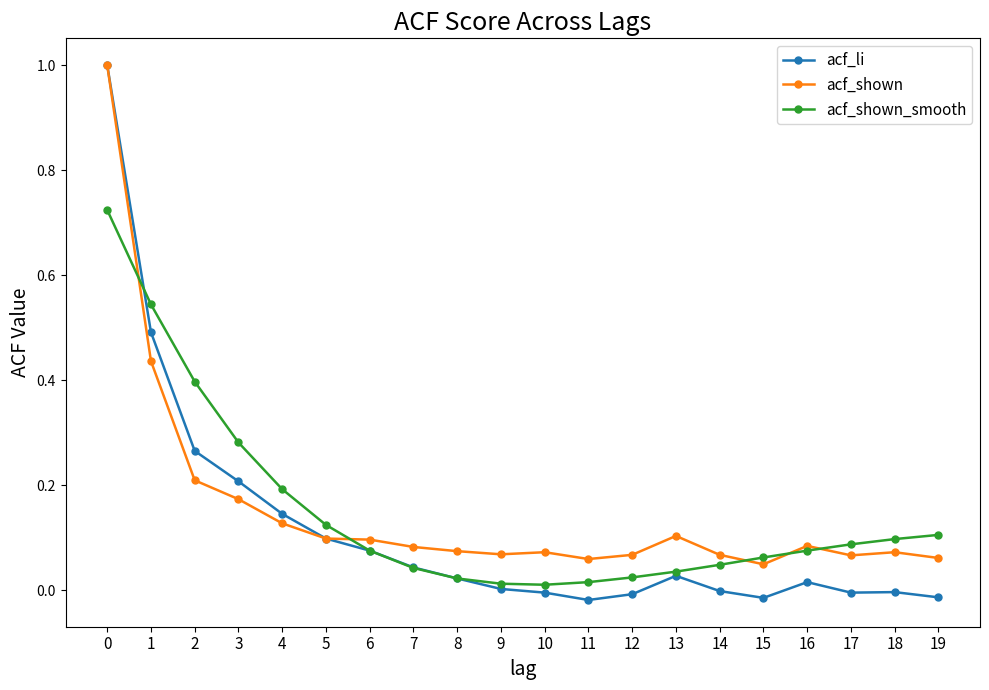

Which series has the widest spread of values?

acf_li